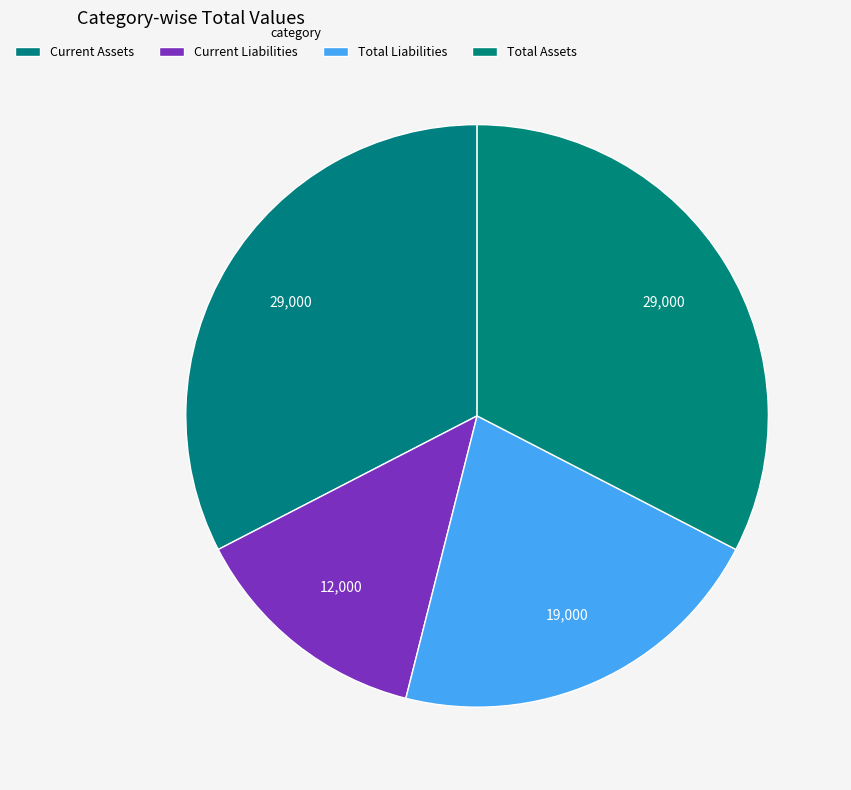

Do Current Assets and Current Liabilities together represent more than half of the pie?

No